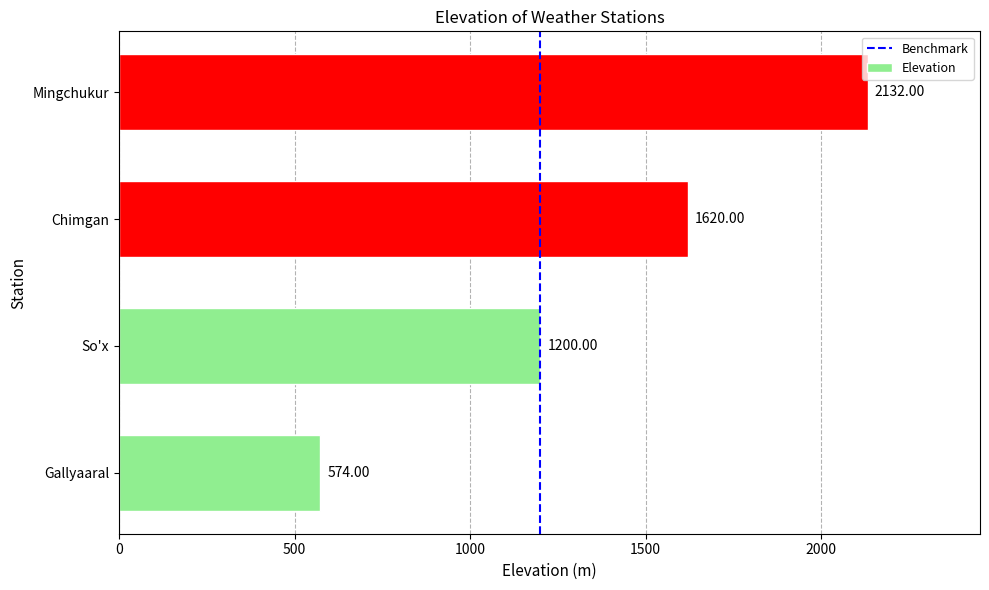

What is the average value?

1382